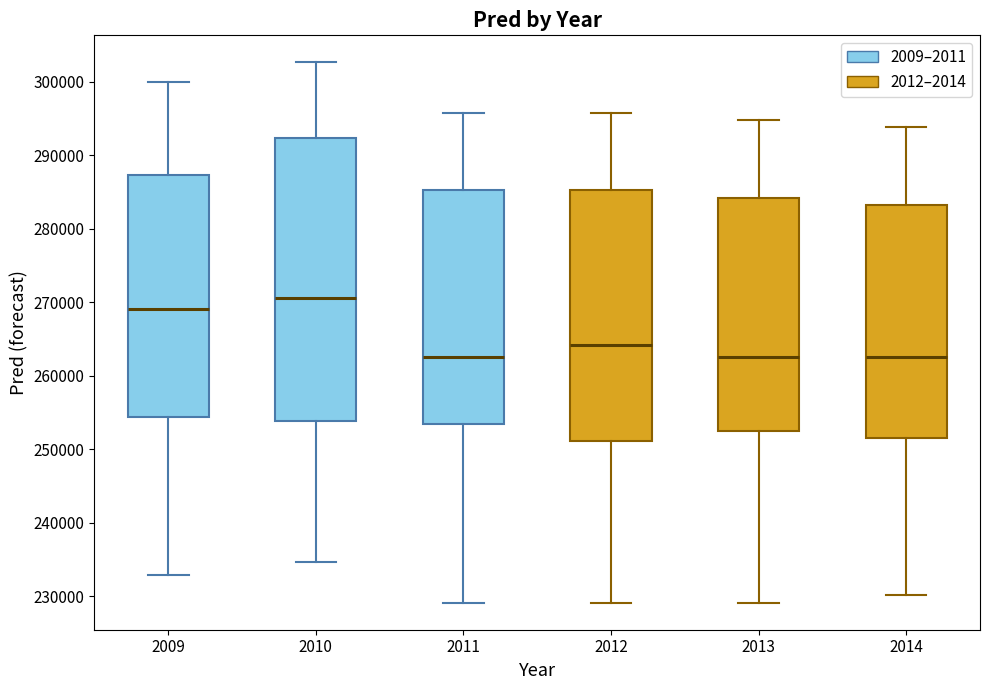

Reading left to right, transcribe this box plot: for each box, give where its median line is, the range the box spans, and where its two whiskers end, as read against the y-axis. The values are not printed on the chart, so give them approximately, as read against the axis.

2009: median 269000, box 254000 to 287000, whiskers 233000 to 300000
2010: median 271000, box 254000 to 292000, whiskers 235000 to 303000
2011: median 263000, box 253000 to 285000, whiskers 229000 to 296000
2012: median 264000, box 251000 to 285000, whiskers 229000 to 296000
2013: median 263000, box 252000 to 284000, whiskers 229000 to 295000
2014: median 263000, box 251000 to 283000, whiskers 230000 to 294000